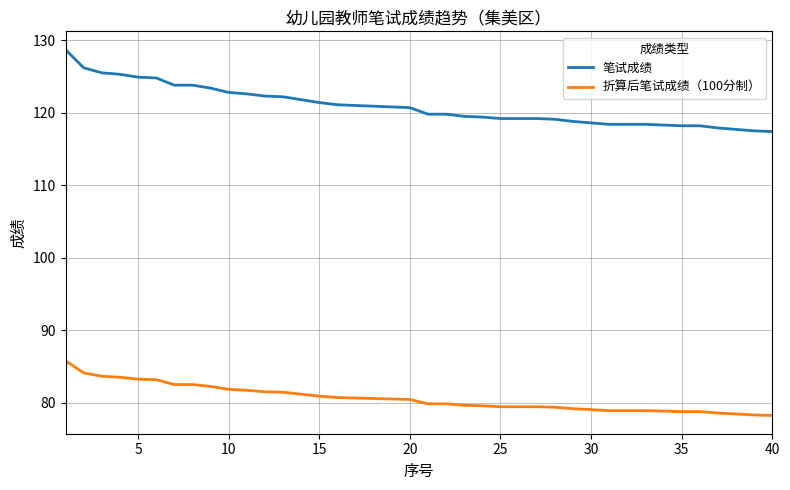

Which series has the largest total across all categories?

笔试成绩